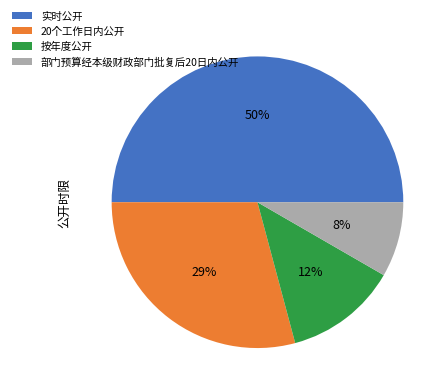

How many segments does this pie chart have?

4